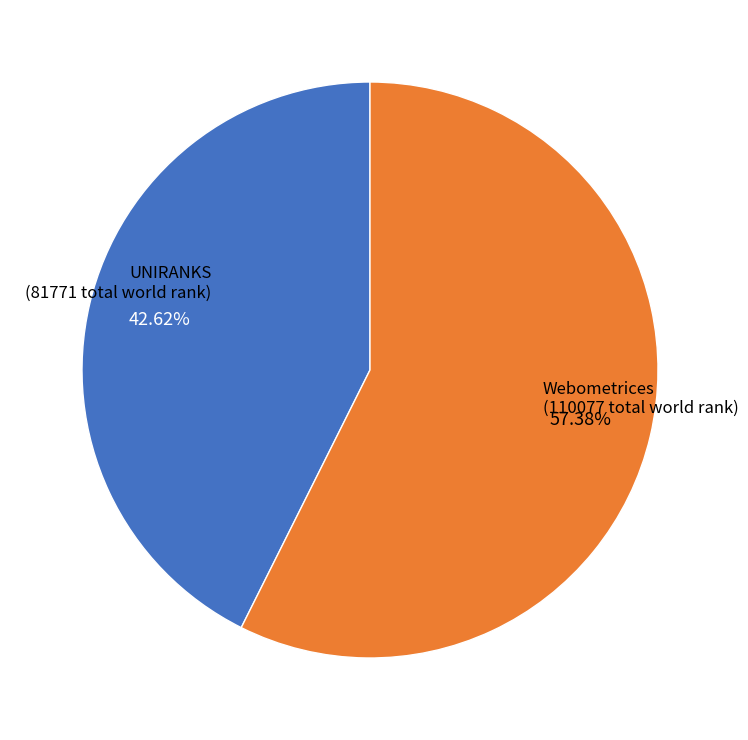

Does any single category account for the majority?

Yes